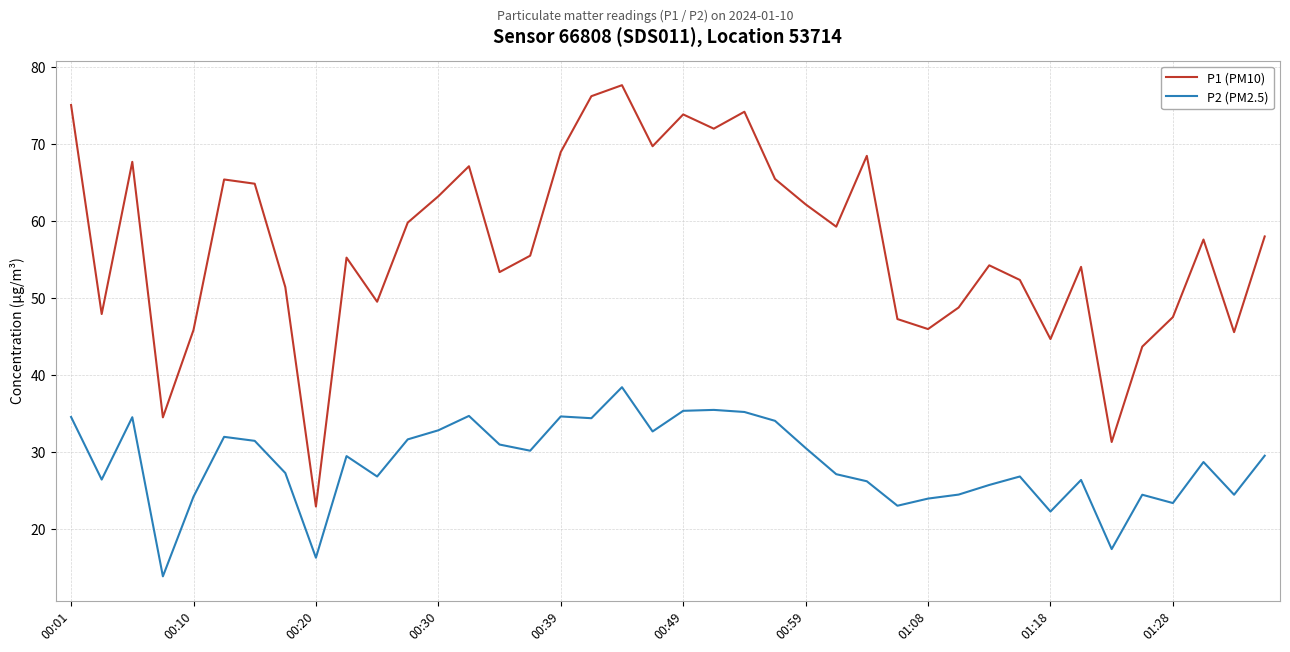

Does the chart have visible grid lines?

Yes